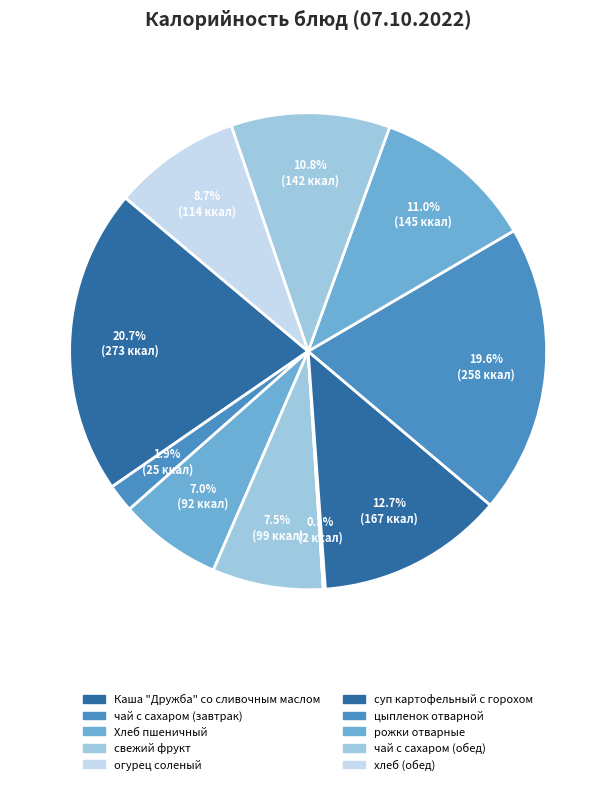

What is the largest slice in the pie chart?

Каша "Дружба" со сливочным маслом